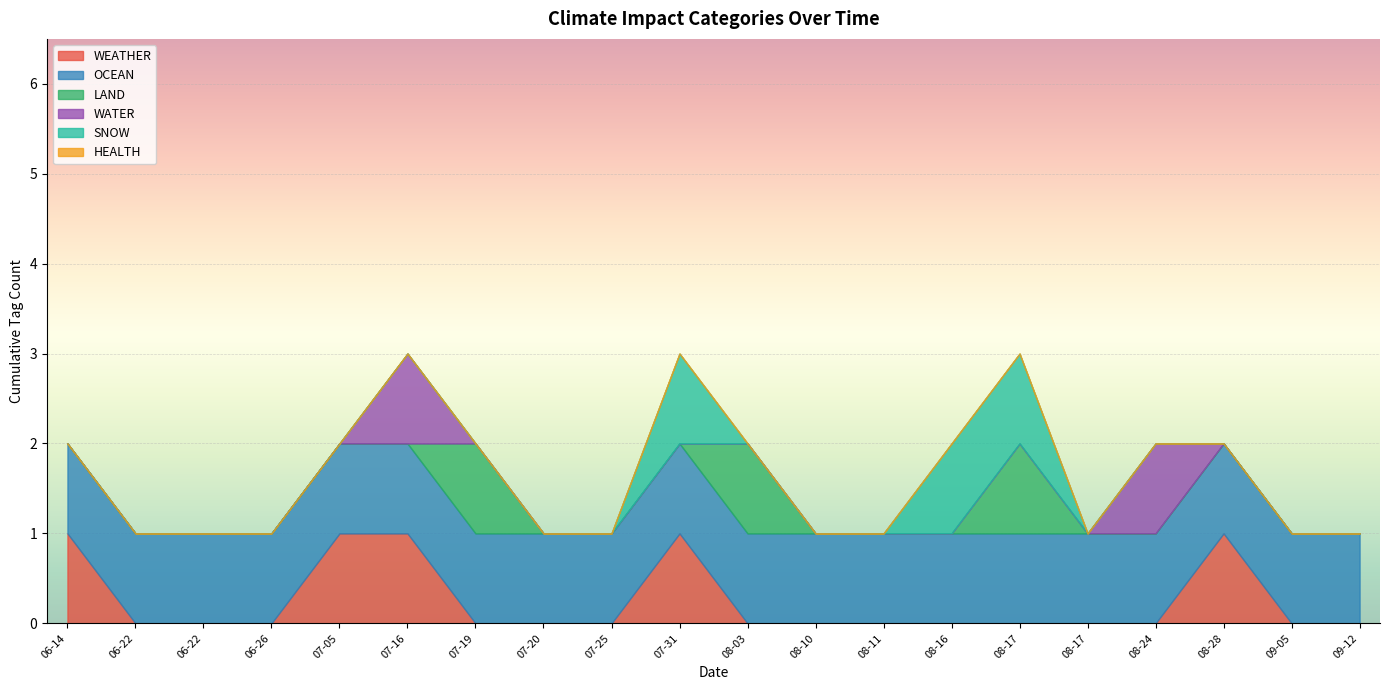

Which has a higher value, 2023-06-14 or 2023-08-11?

2023-06-14